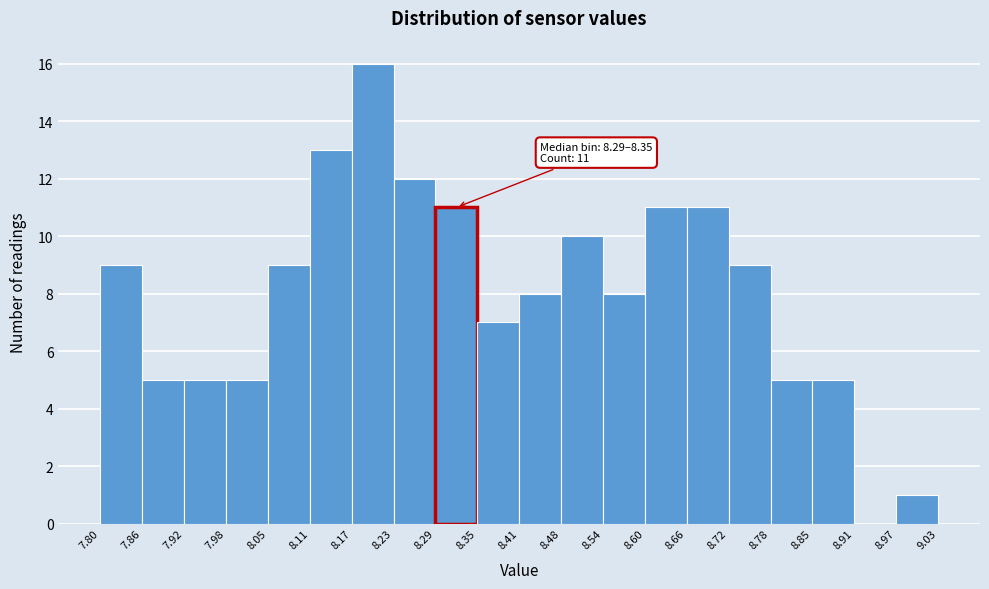

Which range on the x-axis has the tallest bar?

8.17 to 8.23